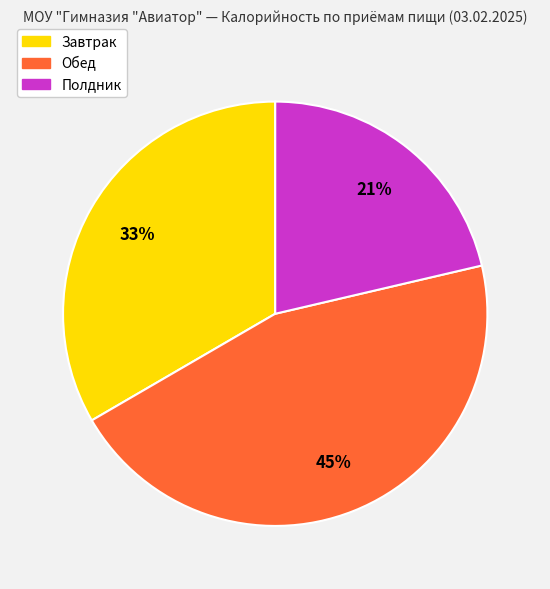

The Обед slice represents 39% of the pie. True or false?

False